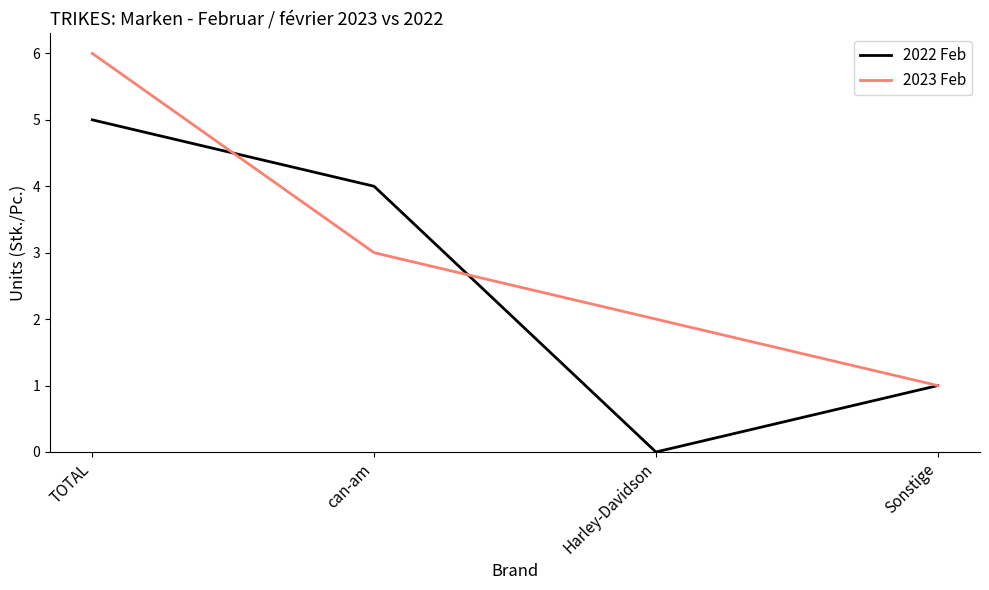

What is the difference between the maximum and second lowest values in the 2023 Feb series?

4